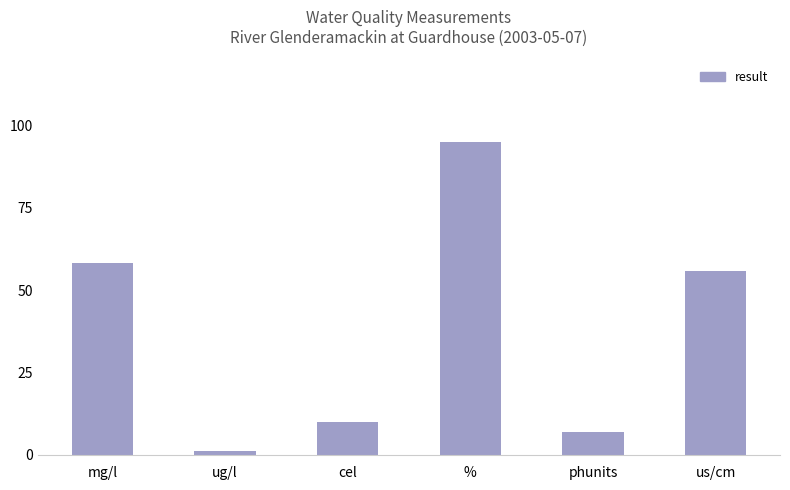

What is the maximum value shown in the chart?

95.0